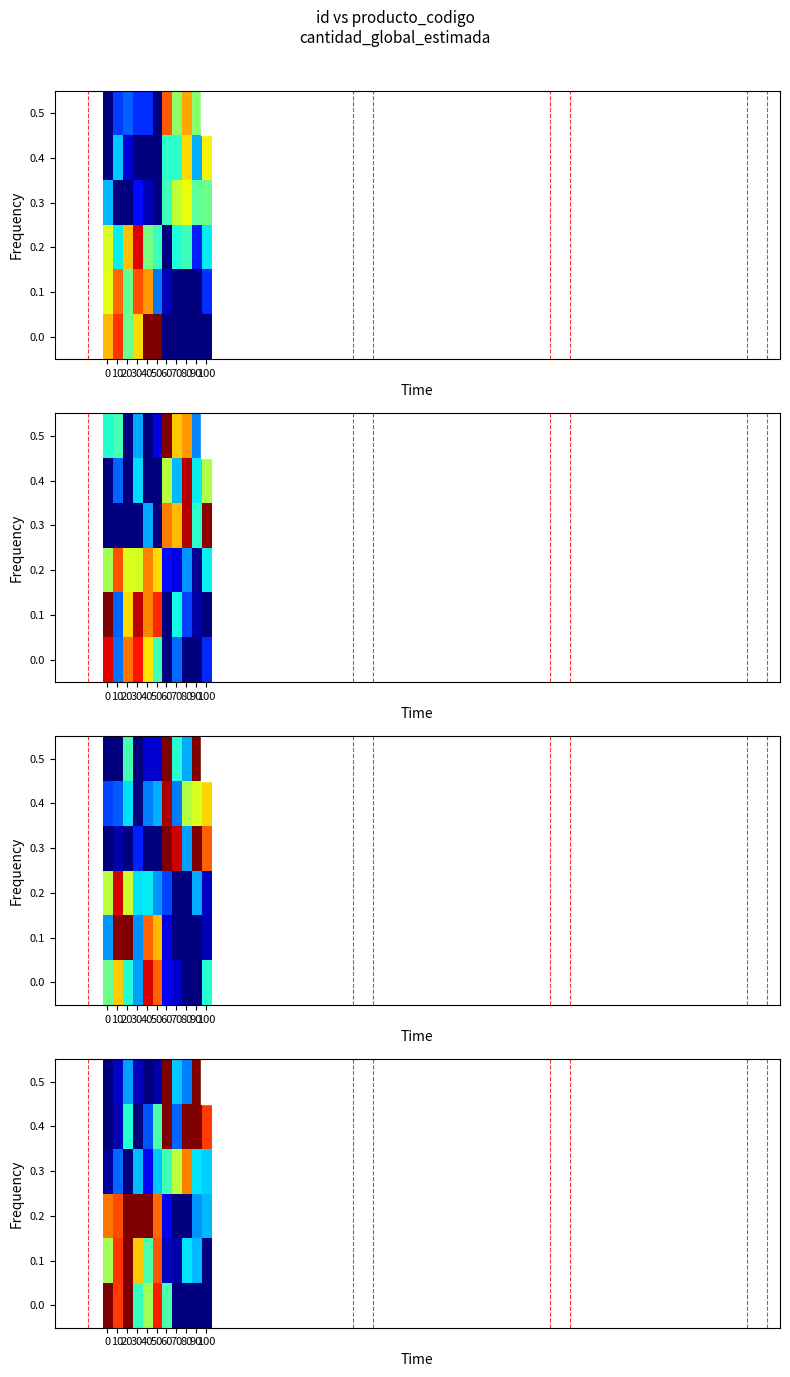

Count the number of categories in the chart.

11